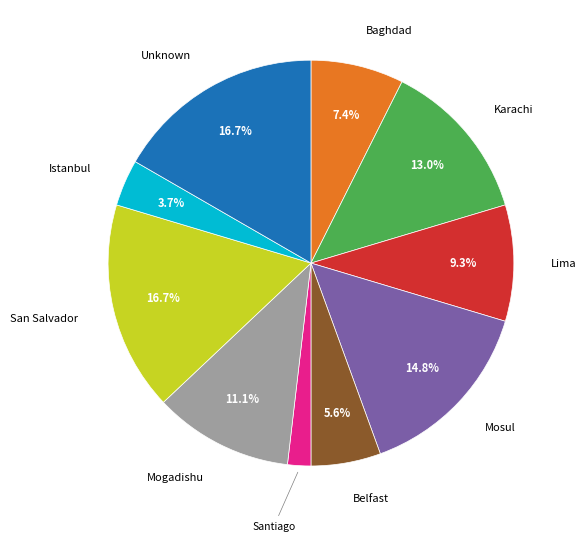

Is there a majority slice in this chart?

No